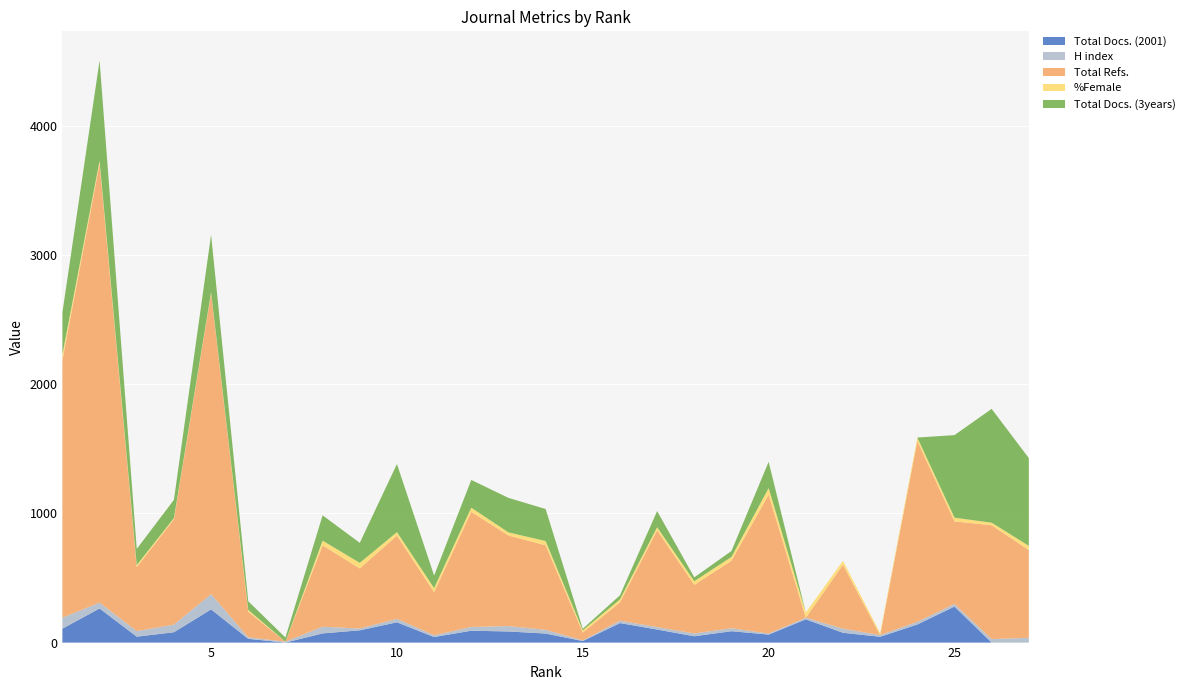

Reading left to right, list all the values displayed in this chart.

Total Docs. (2001): 108	264	46	80	257	29	0	71	95	157	43	92	86	70	12	151	101	49	88	62	180	76	45	140	279	0	0
H index: 85	45	43	59	118	12	7	52	14	27	14	29	42	29	5	19	19	22	23	8	12	32	13	21	20	27	37
Total Refs.: 1993	3398	495	815	2329	197	0	630	465	644	333	891	701	654	61	141	749	376	522	1075	0	494	0	1399	639	881	679
%Female: 44	23	16	10	9	15	0	36	43	27	32	32	24	33	17	23	24	28	30	51	40	31	15	27	29	20	33
Total Docs. (3years): 325	776	125	141	444	67	32	196	155	527	97	215	267	248	12	32	125	30	46	203	0	0	0	0	639	881	679